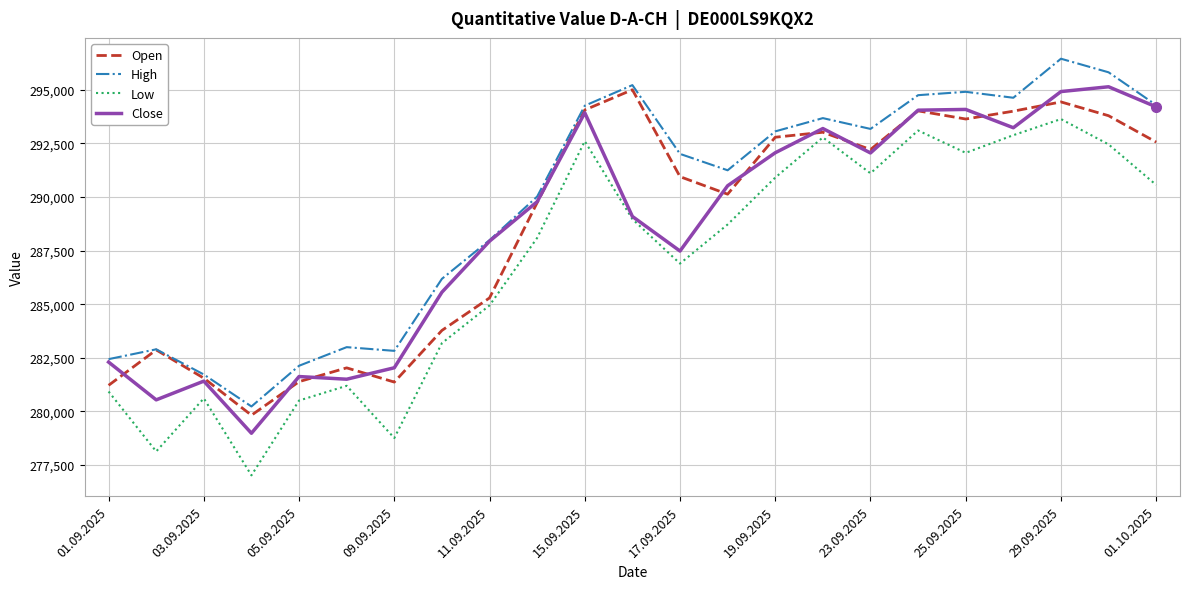

Which series has the largest total across all categories?

High